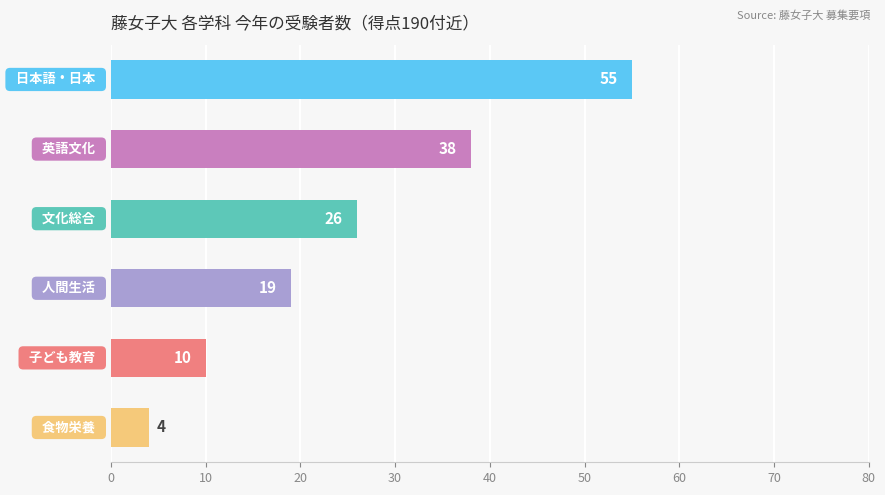

What is the minimum value shown in the chart?

4